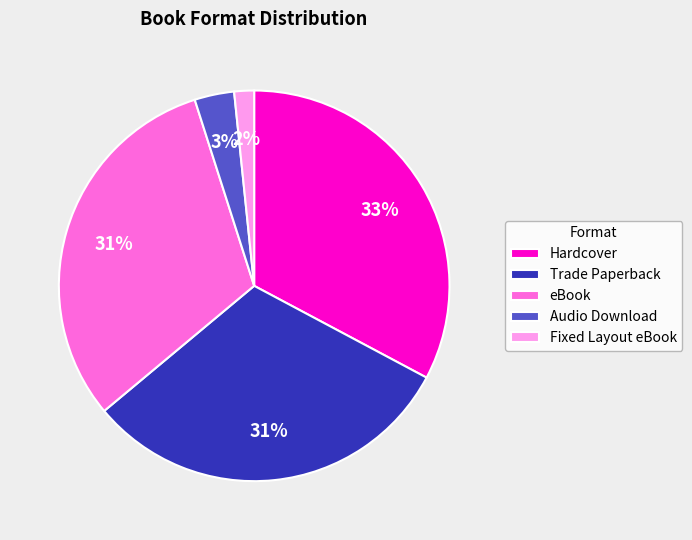

To the nearest percent, what is the difference between the Hardcover and Fixed Layout eBook slice percentages?

31%